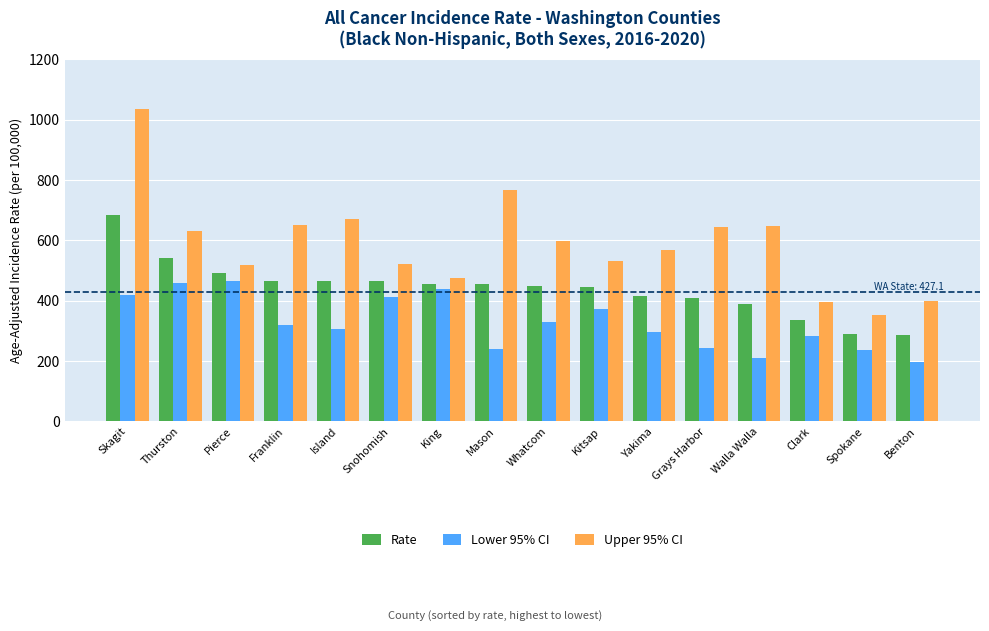

Between Mason and Yakima, which series saw the biggest shift?

Upper 95% CI